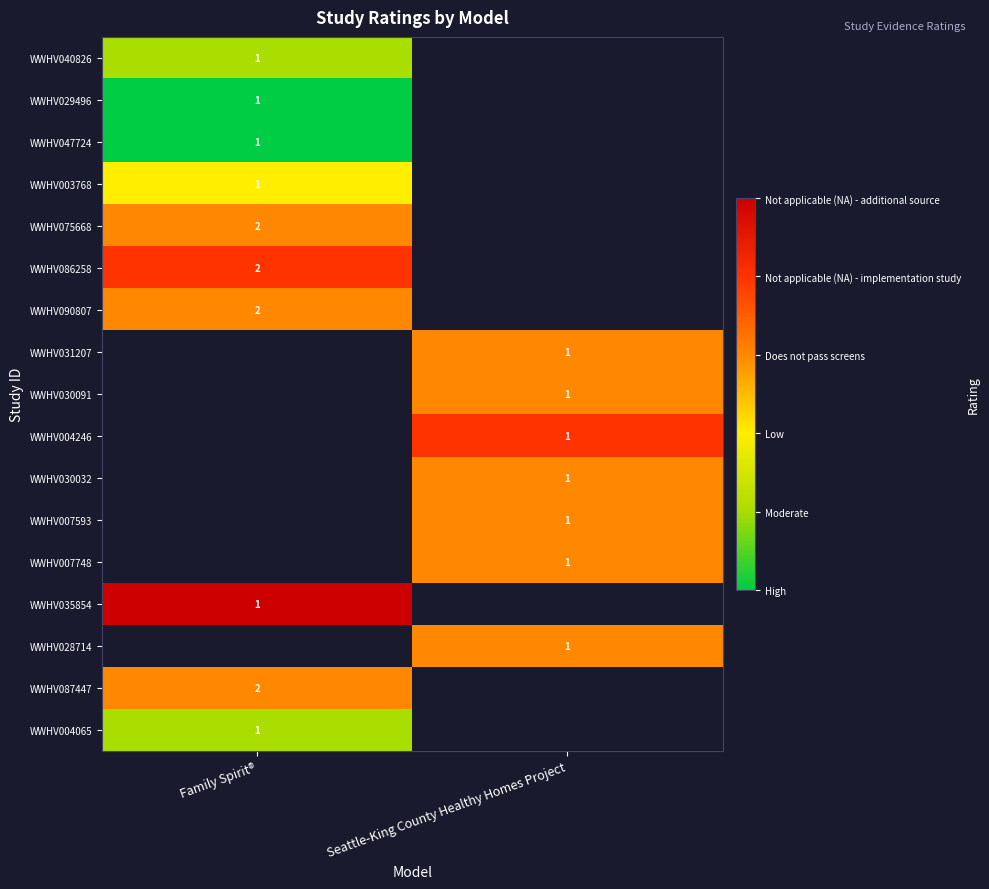

The value of WWHV030032 at Seattle-King County Healthy Homes Project is 1. True or false?

True